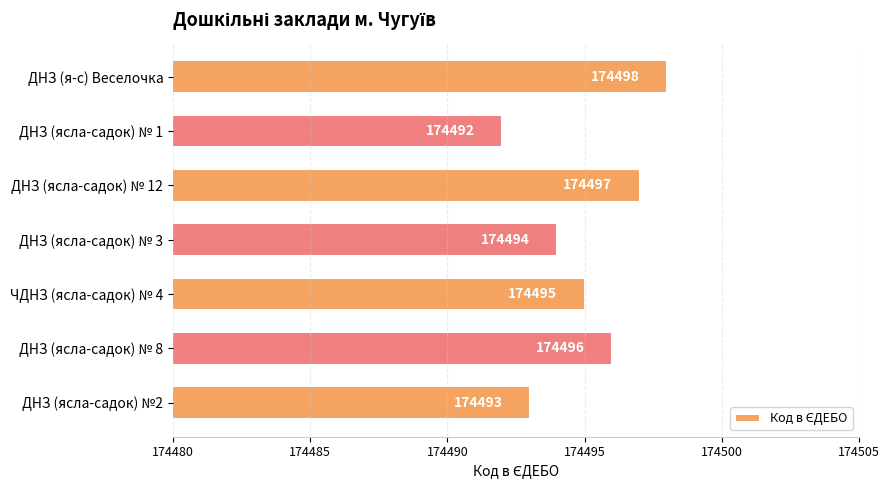

Reading top to bottom, transcribe all the data shown in this chart.

174498	174492	174497	174494	174495	174496	174493